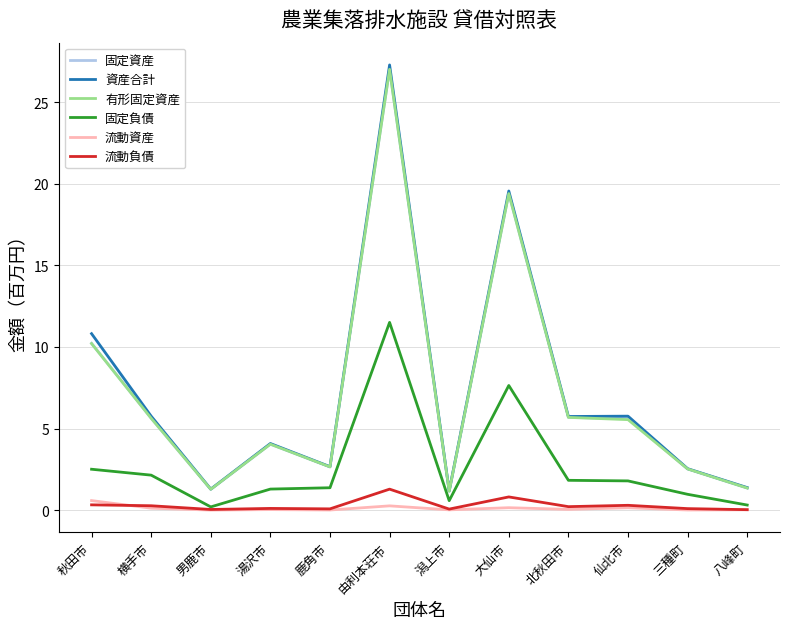

True or false: 固定資産 and 流動負債 cross at least once.

False